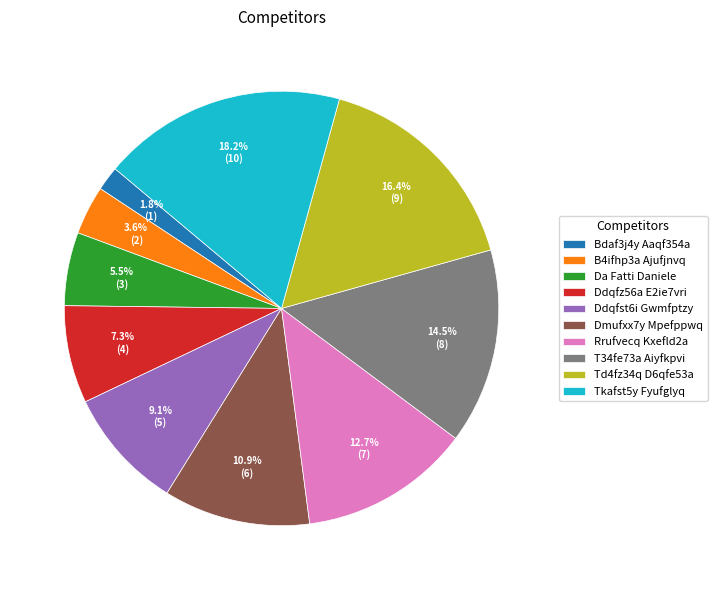

Is it true that B4ifhp3a Ajufjnvq is 12% of the pie?

False